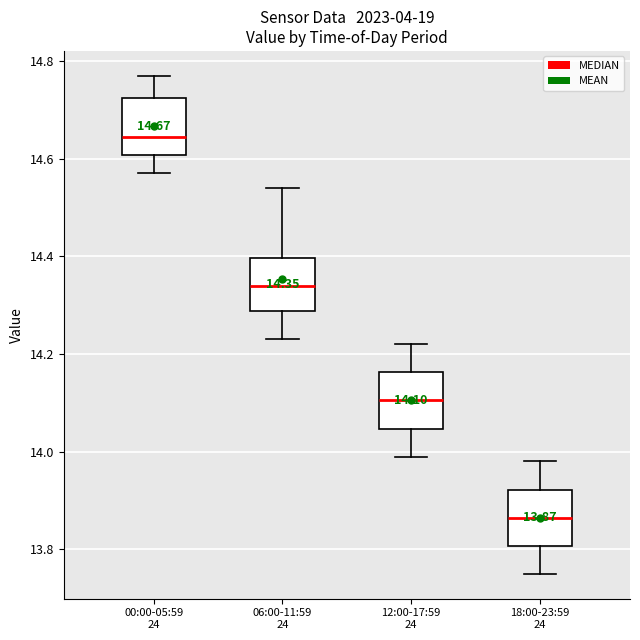

Which box's median line is the highest?

00:00-05:59 24